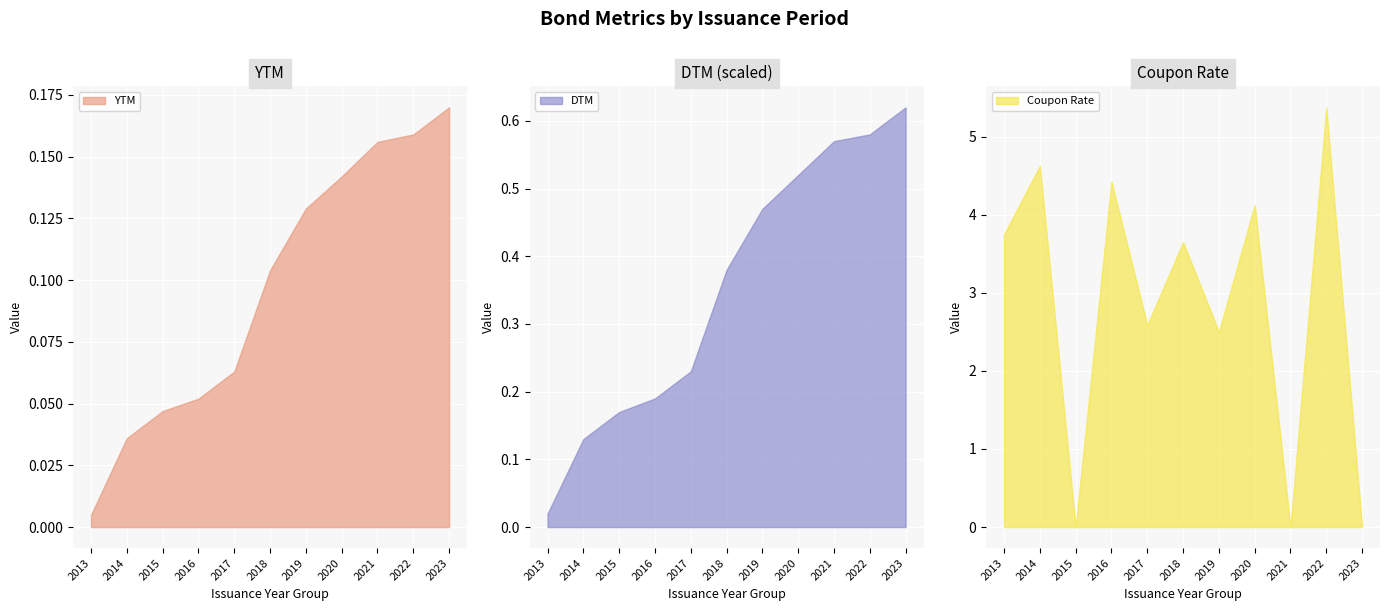

The value of Coupon Rate at 2020 is 6.8. True or false?

False